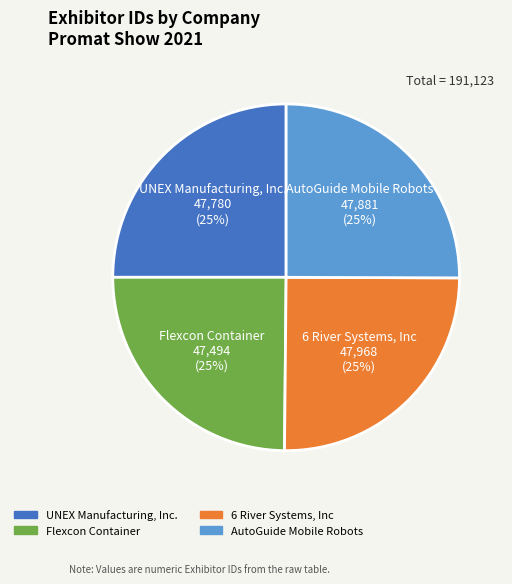

To the nearest percent, what percentage of the pie is 6 River Systems, Inc?

25%